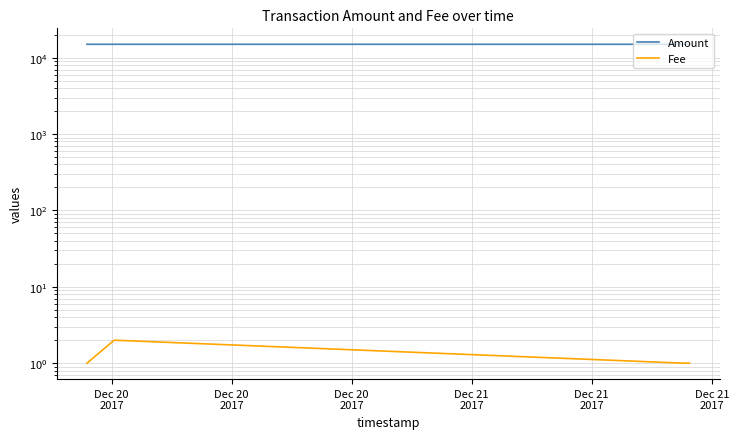

At Dec 21
2017, list the series in order from smallest to largest.

Fee, Amount